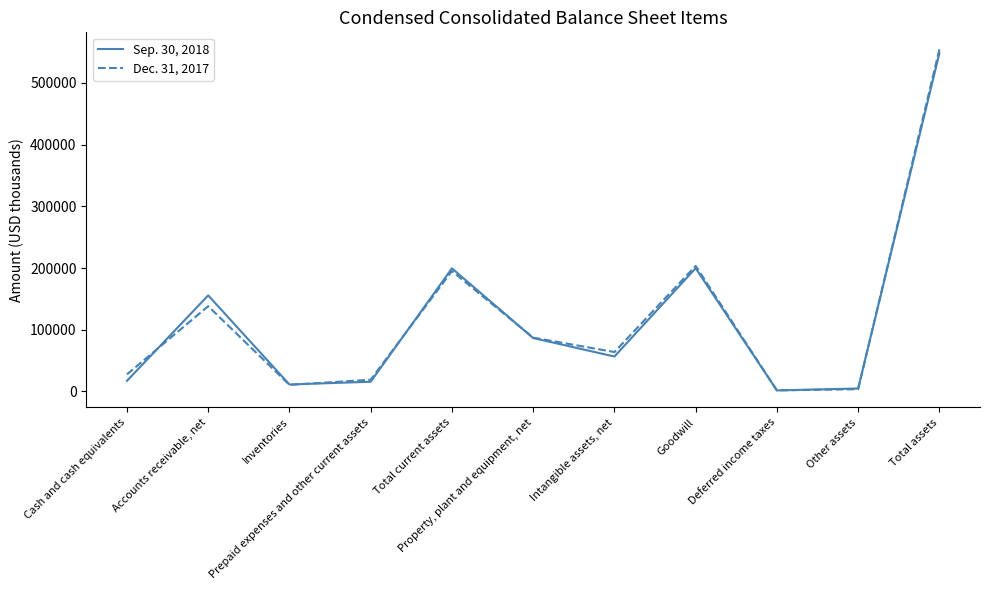

What position from the right is Accounts receivable, net?

10